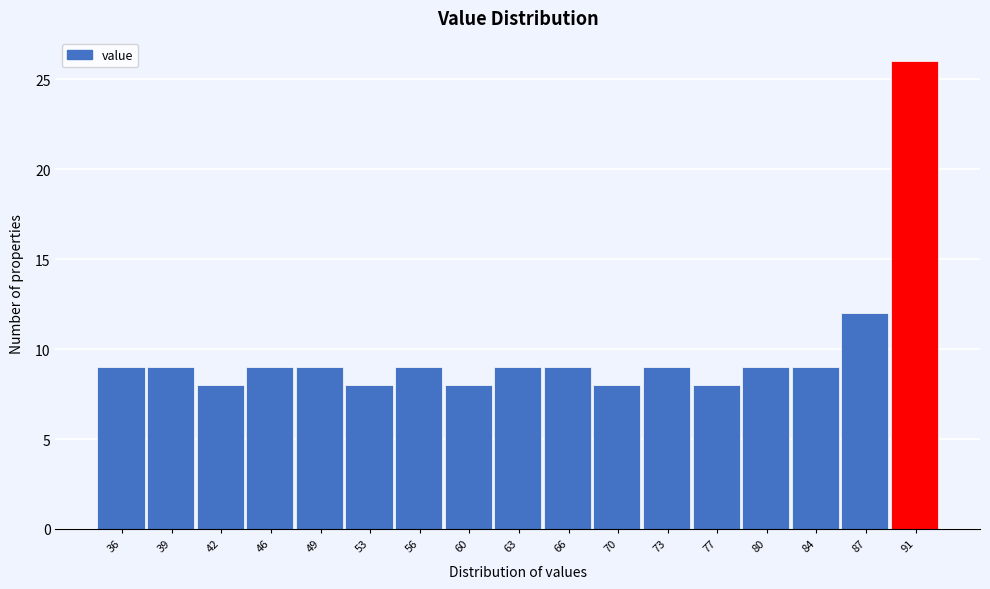

Reading left to right, transcribe all the data shown in this chart.

9	9	8	9	9	8	9	8	9	9	8	9	8	9	9	12	26